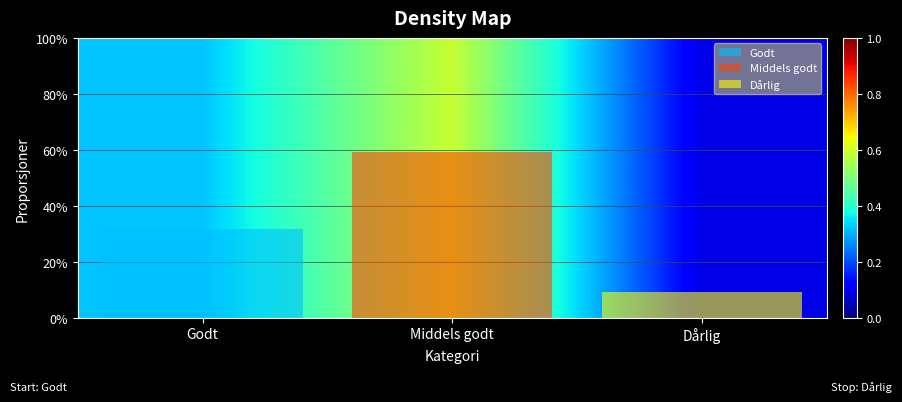

Reading right to left, extract all data points from this chart.

Dårlig=0.1	Middels godt=0.6	Godt=0.3